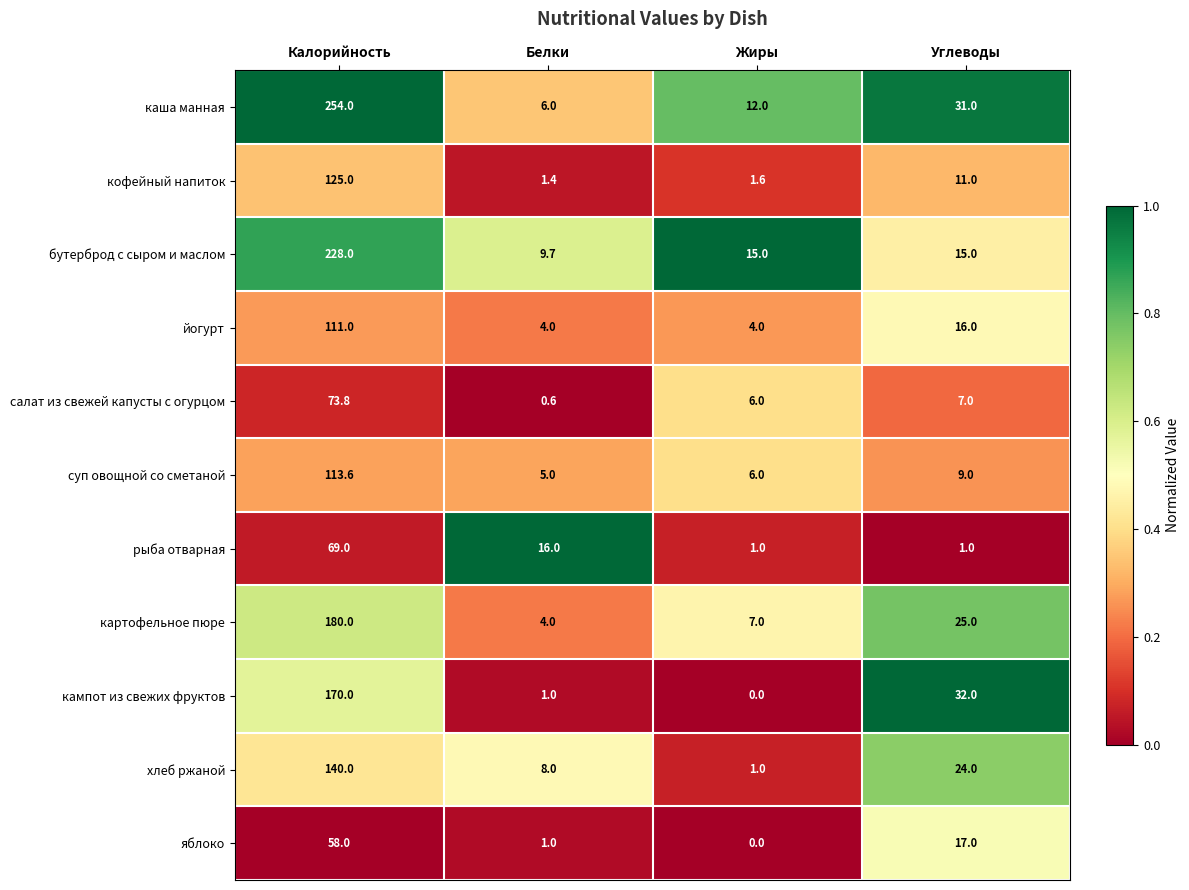

Which series has the largest total across all categories?

каша манная